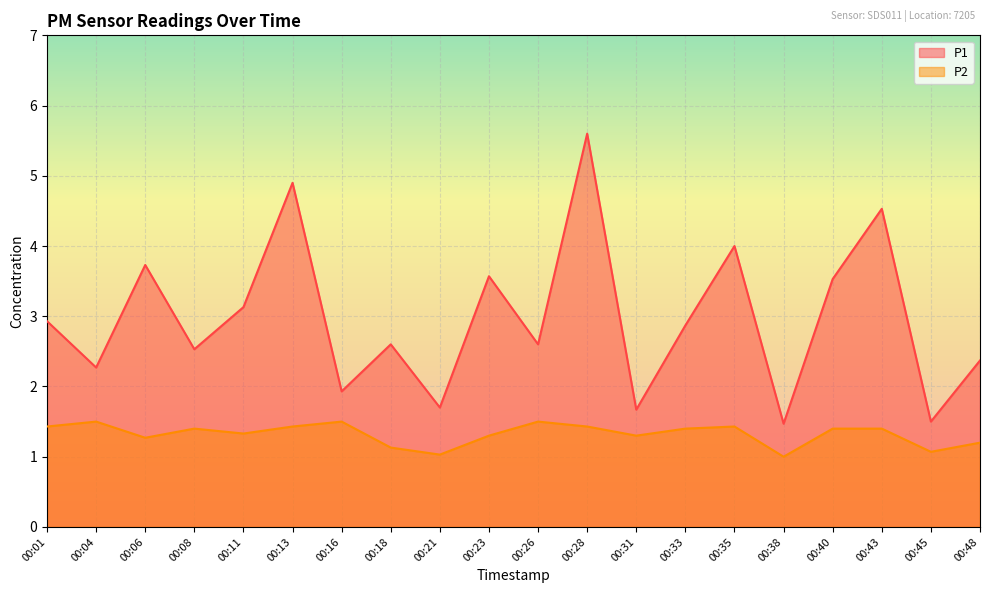

Does the chart display data point markers on the line(s)?

No